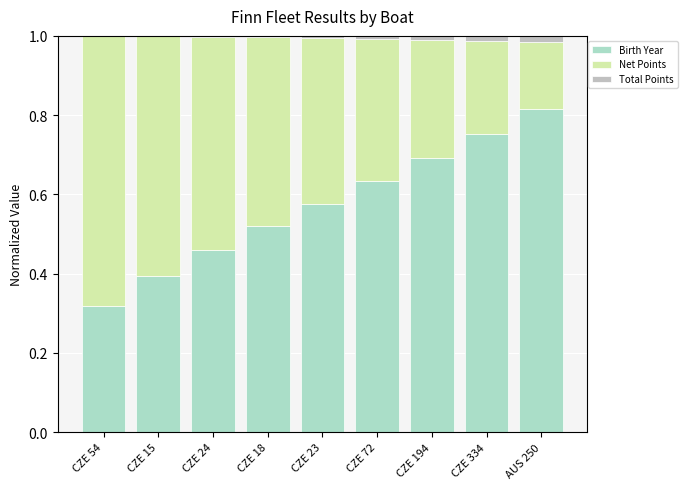

Is it true that Total Points equals 0.0 at CZE 54?

True